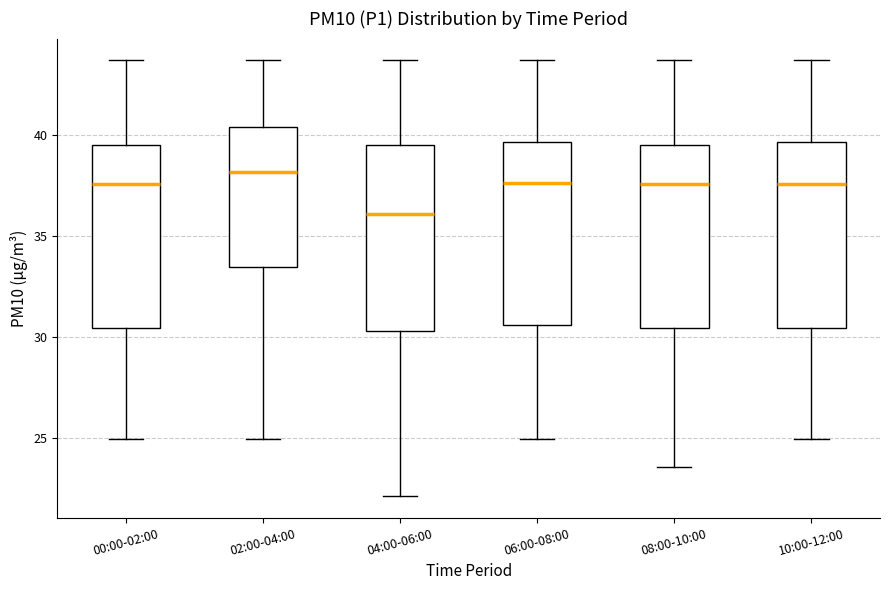

Reading left to right, read every box against the y-axis: the position of its median line, the range the box covers, and the ends of its whiskers. The values are not printed on the chart, so give them approximately, as read against the axis.

00:00-02:00: median 37.5, box 30.5 to 39.5, whiskers 25.0 to 43.5
02:00-04:00: median 38.0, box 33.5 to 40.5, whiskers 25.0 to 43.5
04:00-06:00: median 36.0, box 30.5 to 39.5, whiskers 22.0 to 43.5
06:00-08:00: median 37.5, box 30.5 to 39.5, whiskers 25.0 to 43.5
08:00-10:00: median 37.5, box 30.5 to 39.5, whiskers 23.5 to 43.5
10:00-12:00: median 37.5, box 30.5 to 39.5, whiskers 25.0 to 43.5